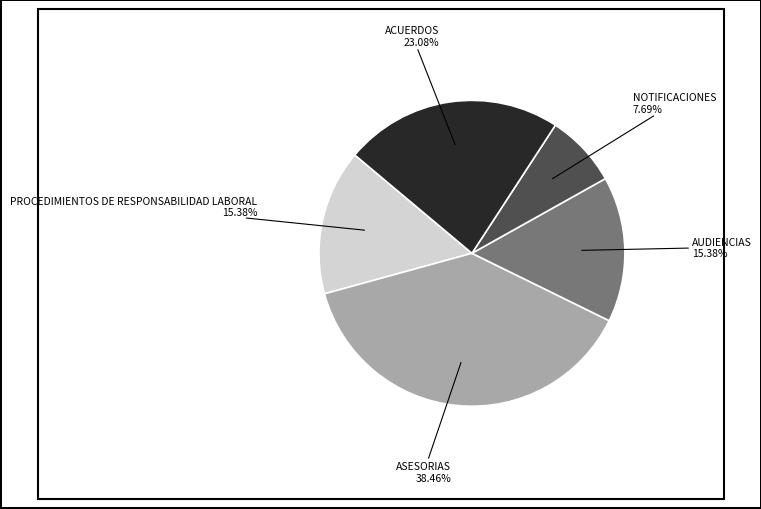

Is NOTIFICACIONES the majority of the pie?

No